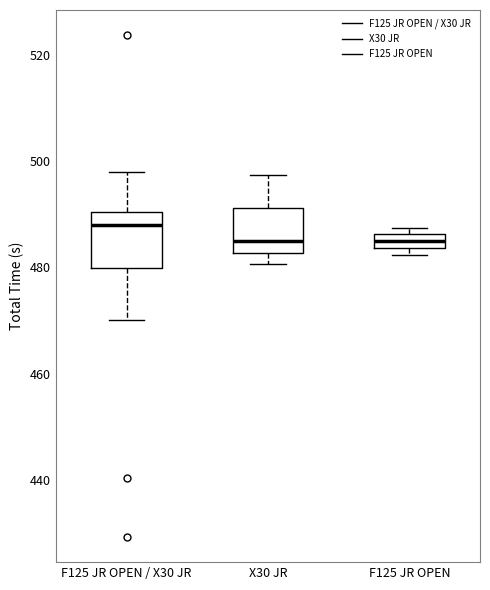

Where is the lower edge of the box for F125 JR OPEN on the y-axis? The values are not printed on the chart, so give them approximately, as read against the axis.

484